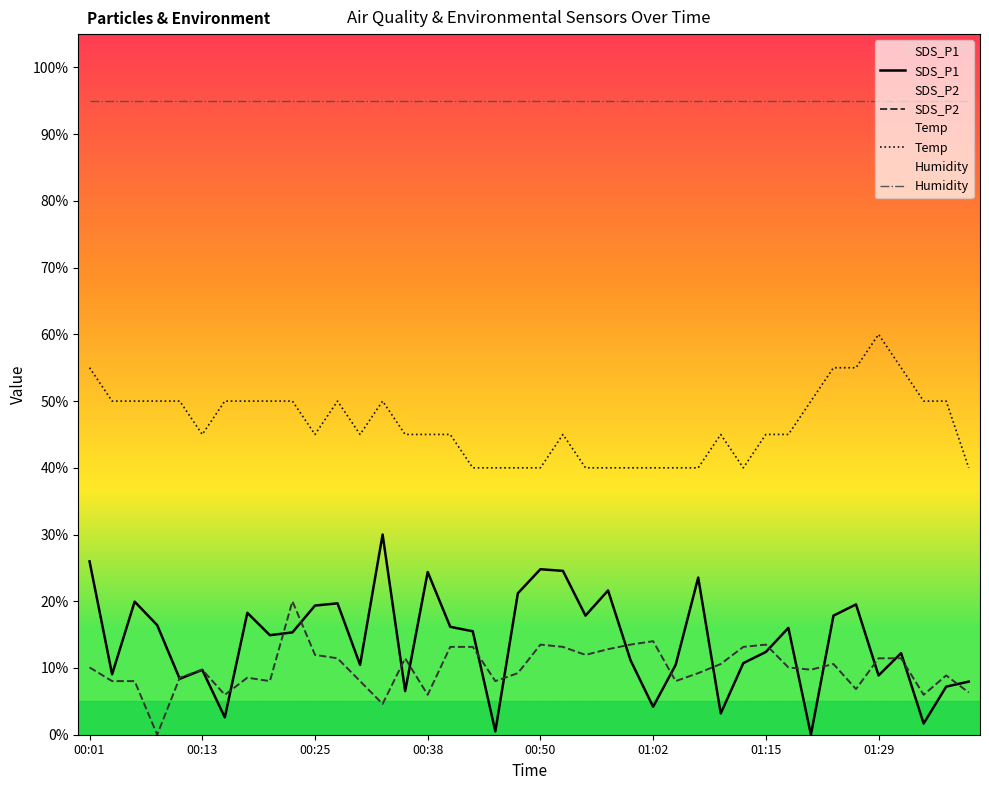

True or false: SDS_P2 and Temp intersect in this chart.

False